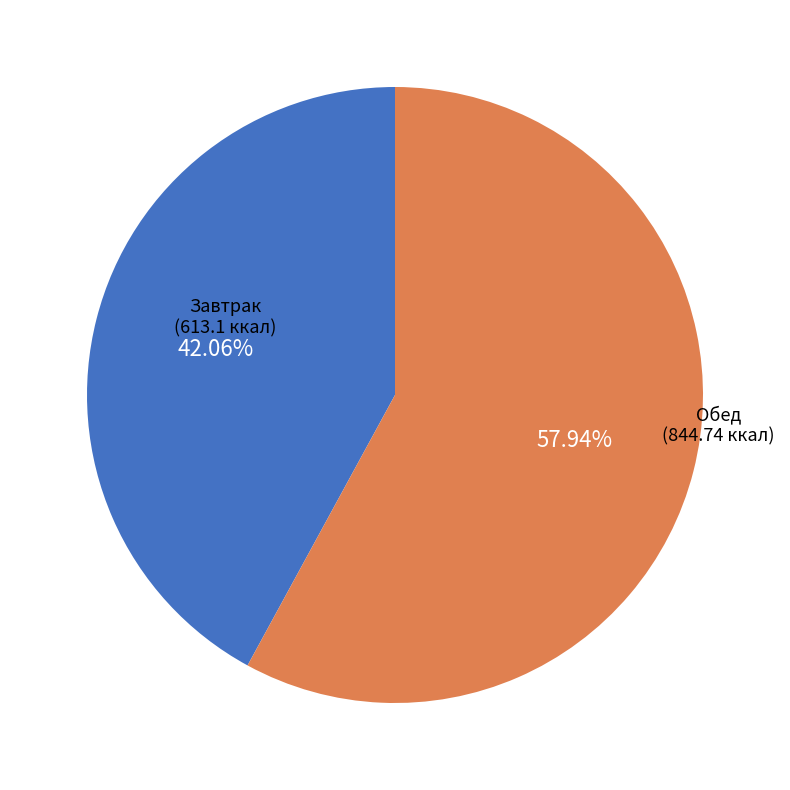

Does any single category account for the majority?

Yes